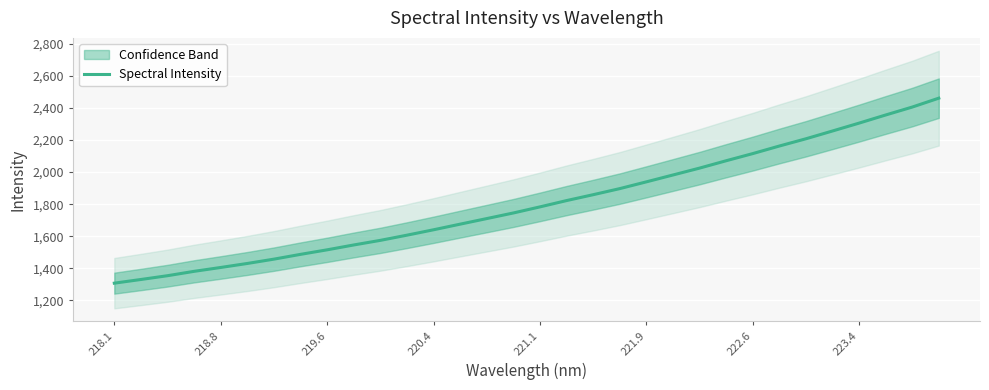

What is the minimum value for Spectral Intensity?

1307.9